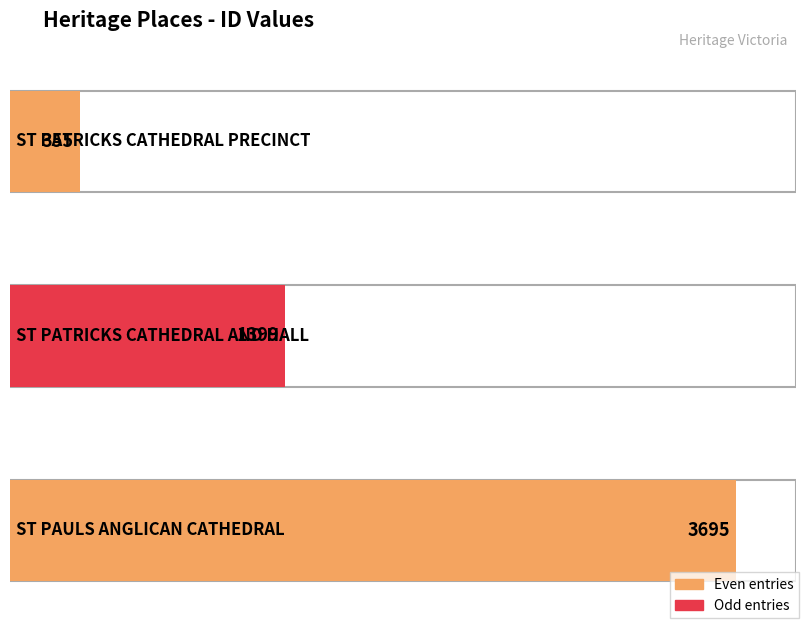

How many data points does each series have?

3